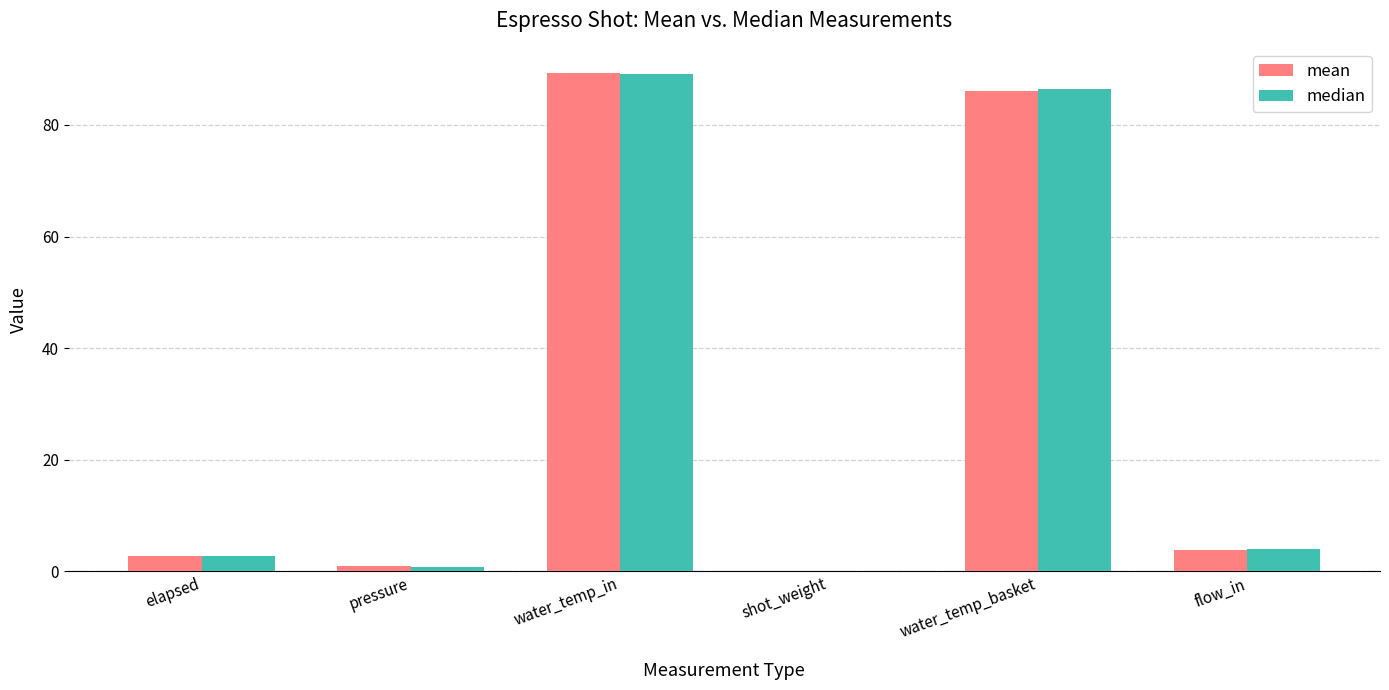

How many values in median are above zero?

5